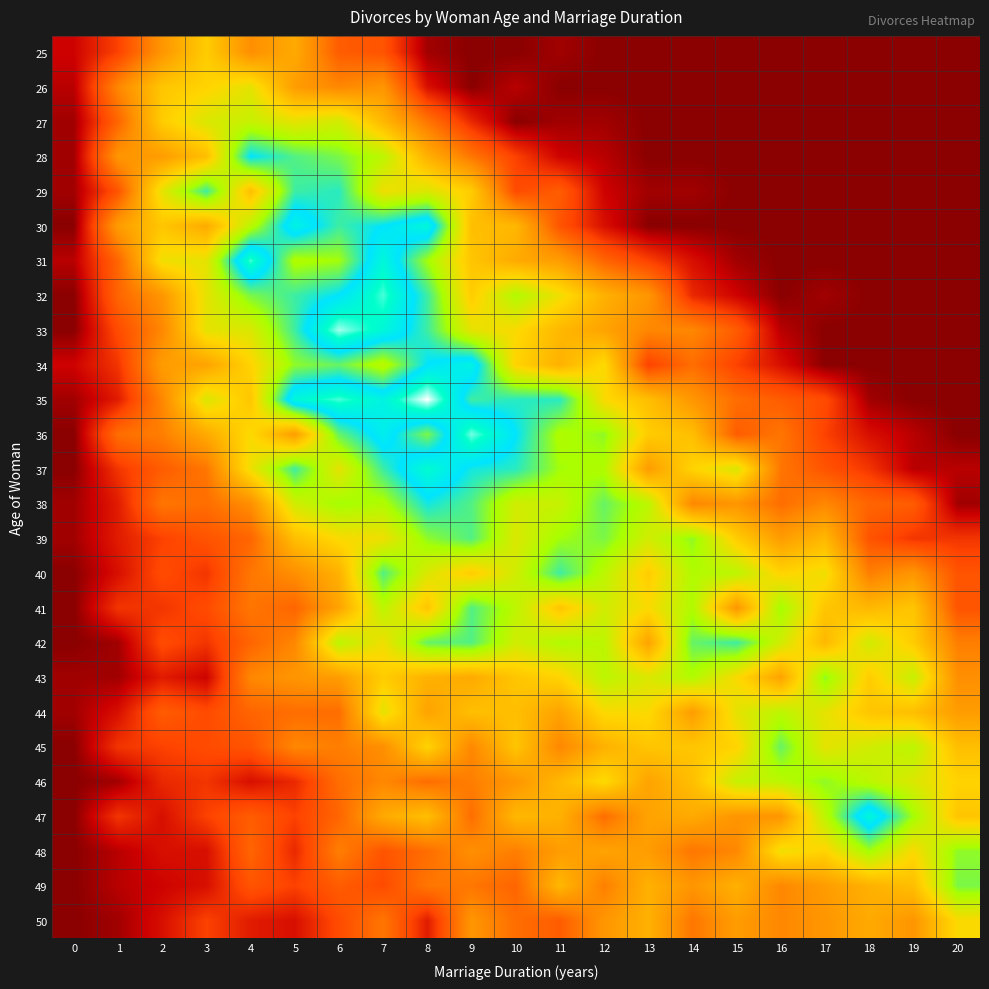

Which label corresponds to the smallest value in the chart?

9